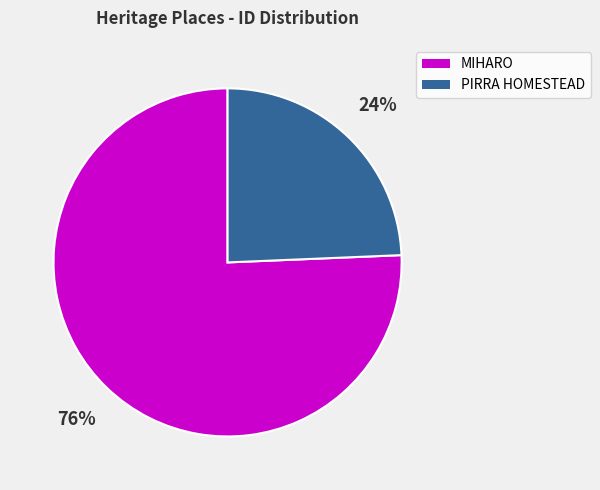

Is PIRRA HOMESTEAD the majority of the pie?

No